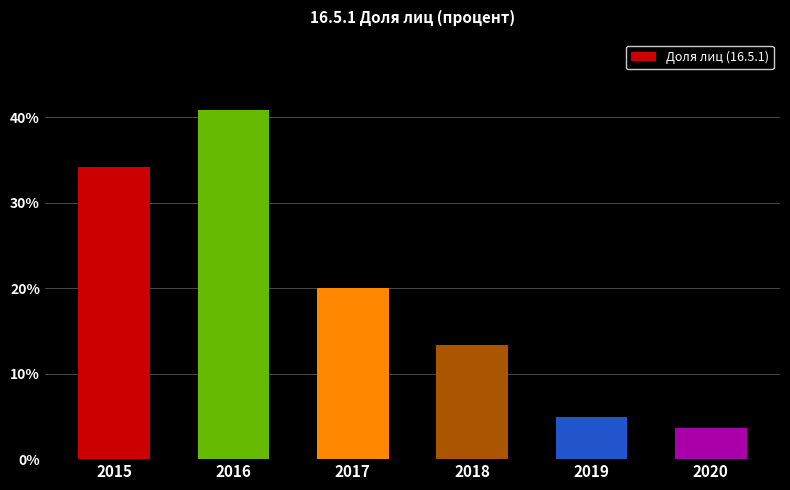

Which category has the highest value across all series?

2016